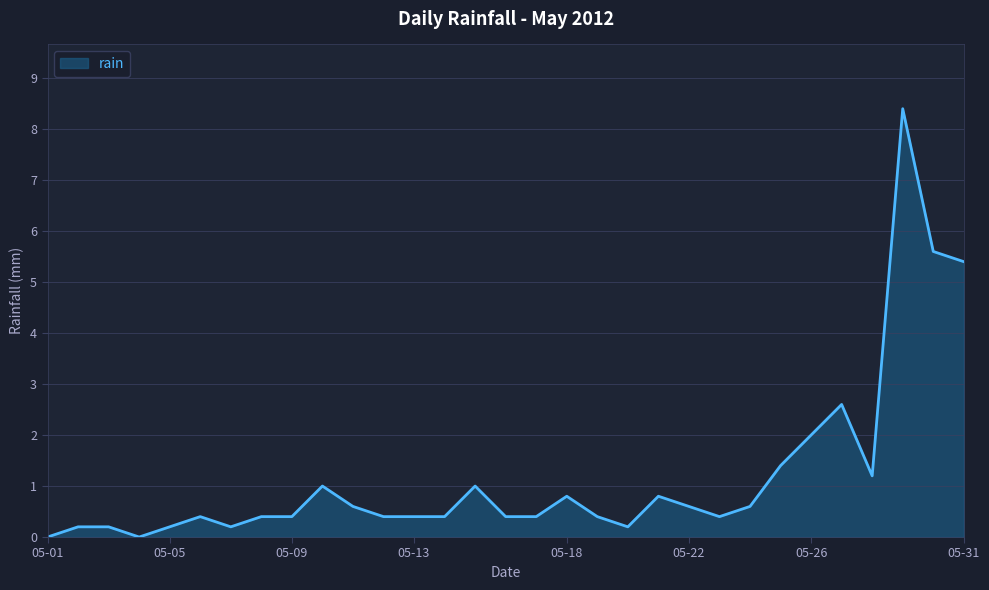

What is the difference between the maximum and minimum values?

8.4